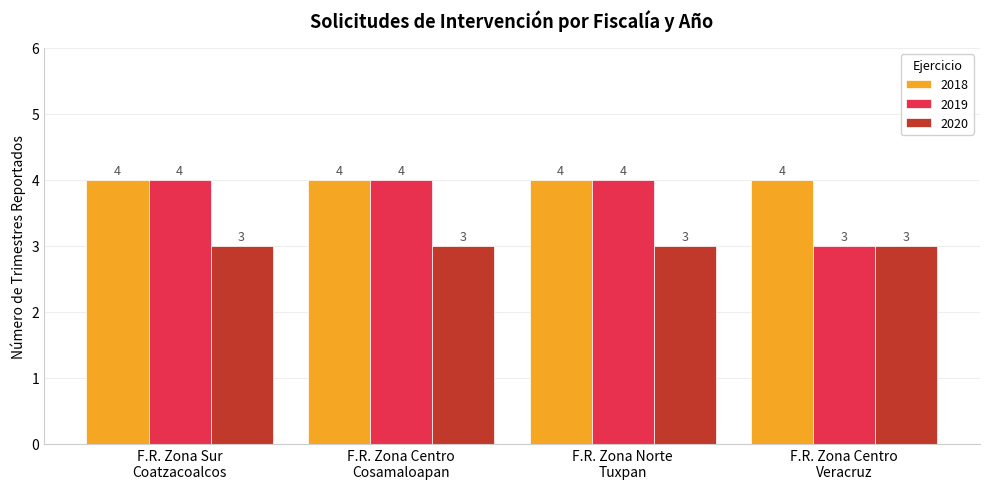

What is the sum of all 2019 values?

15